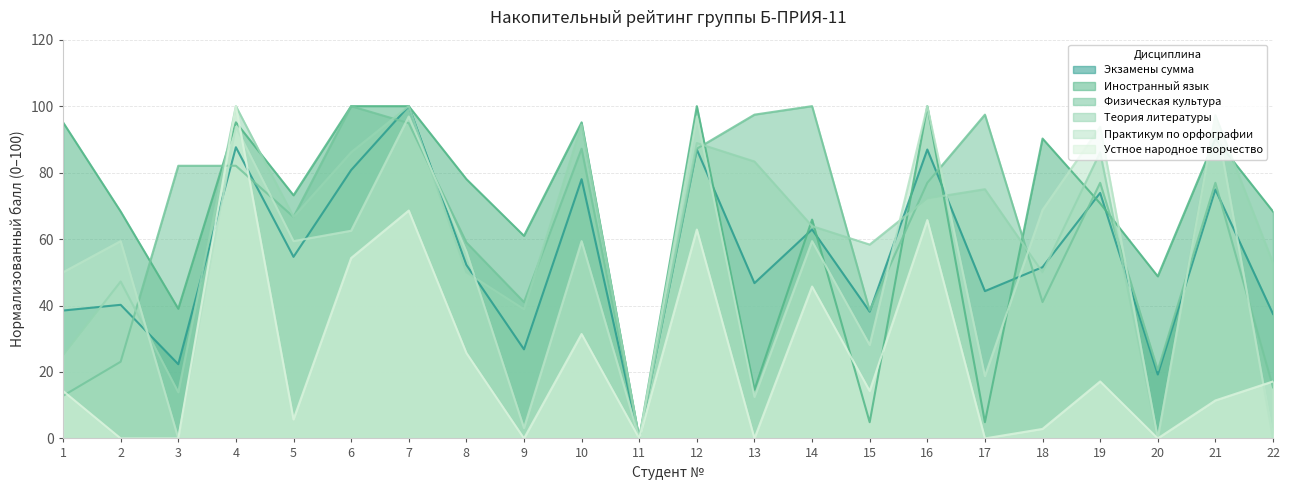

How many values in the Теория литературы series exceed 66?

11